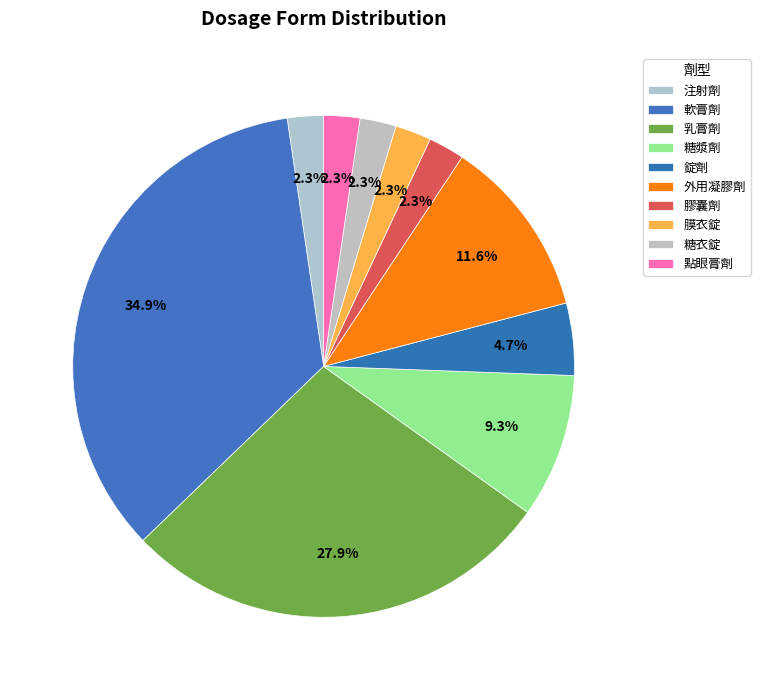

Which slice is the largest?

軟膏劑